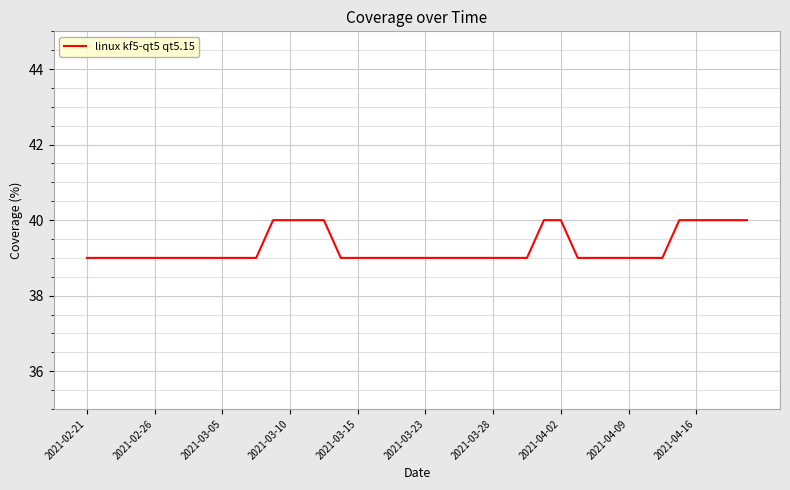

What is the maximum value shown in the chart?

40